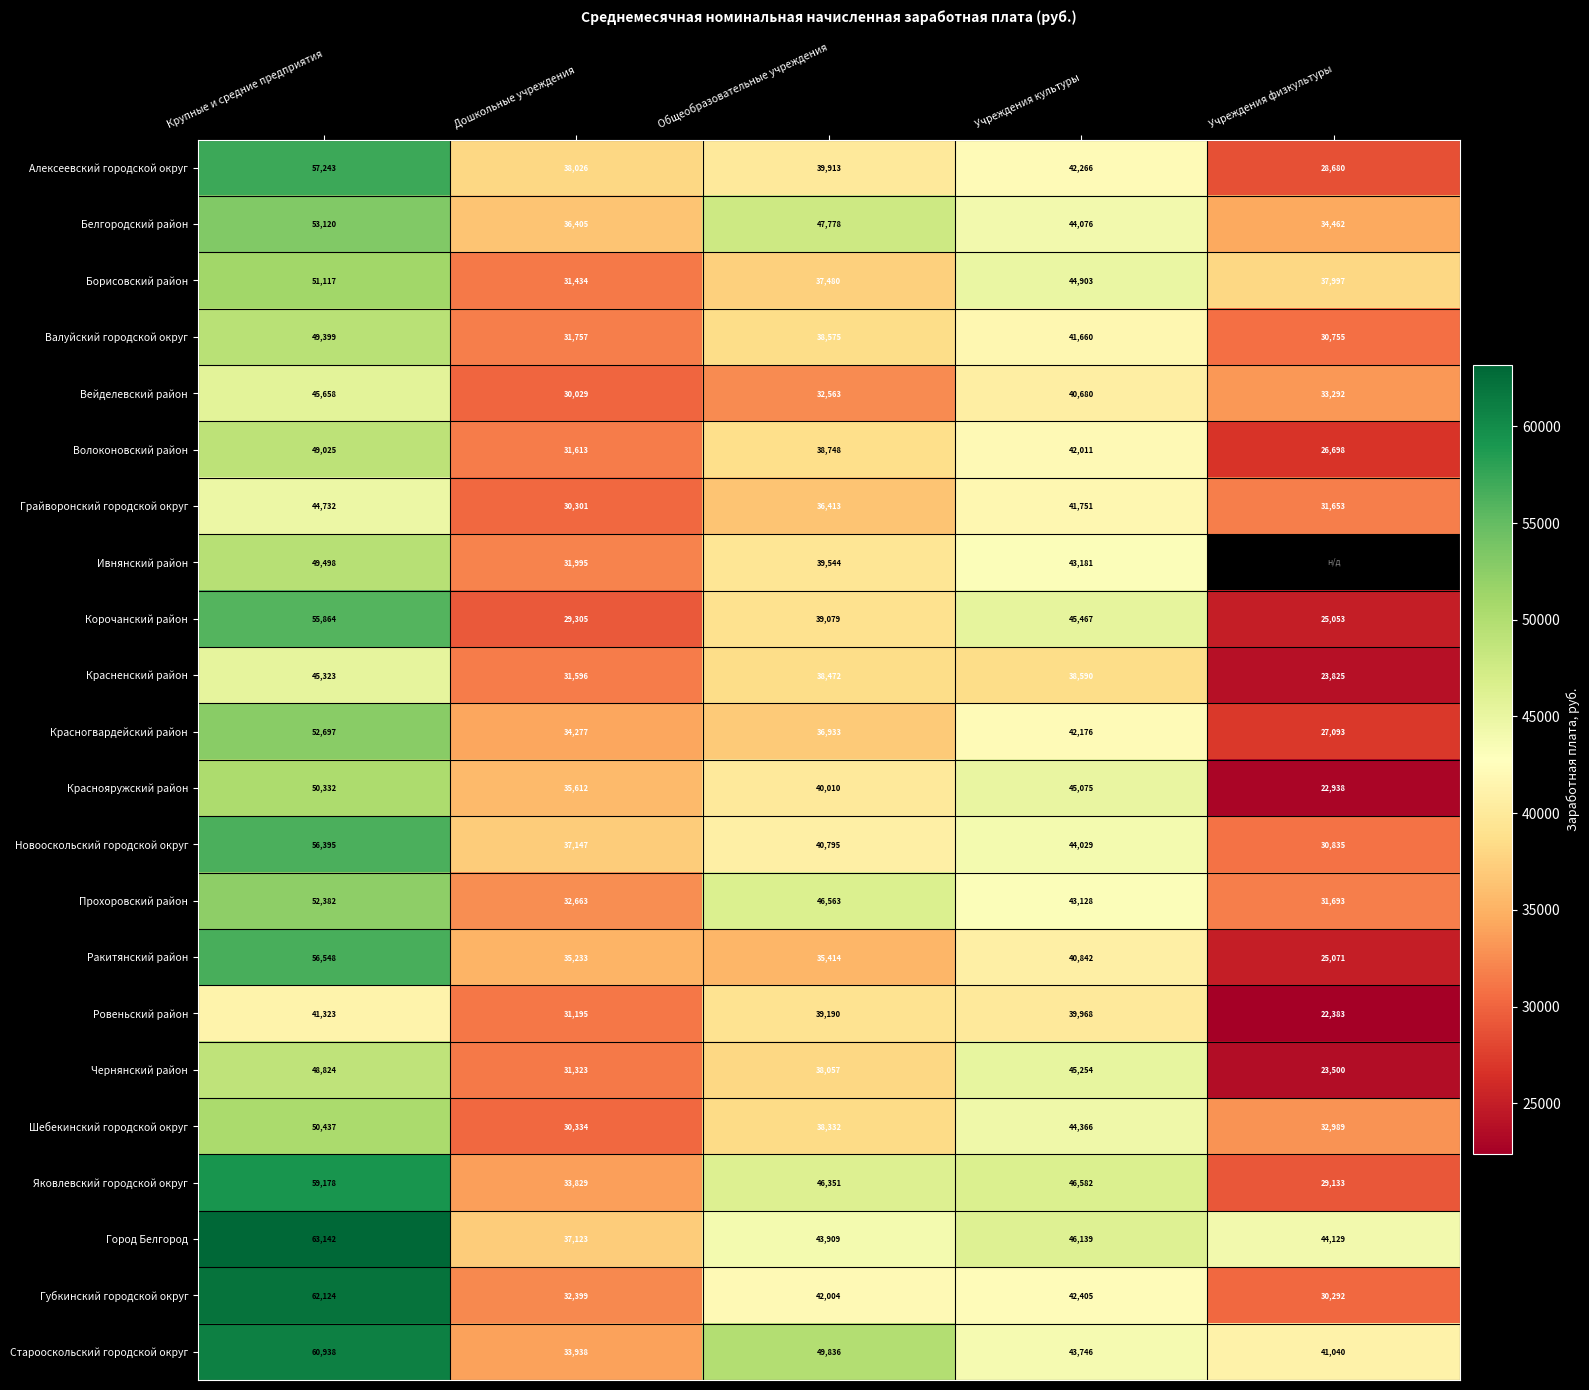

Is the value of Корочанский район at Учреждения физкультуры greater than the value of Борисовский район at Дошкольные учреждения?

No